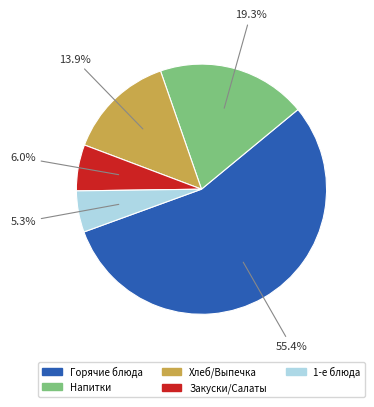

Is there a majority slice in this chart?

Yes